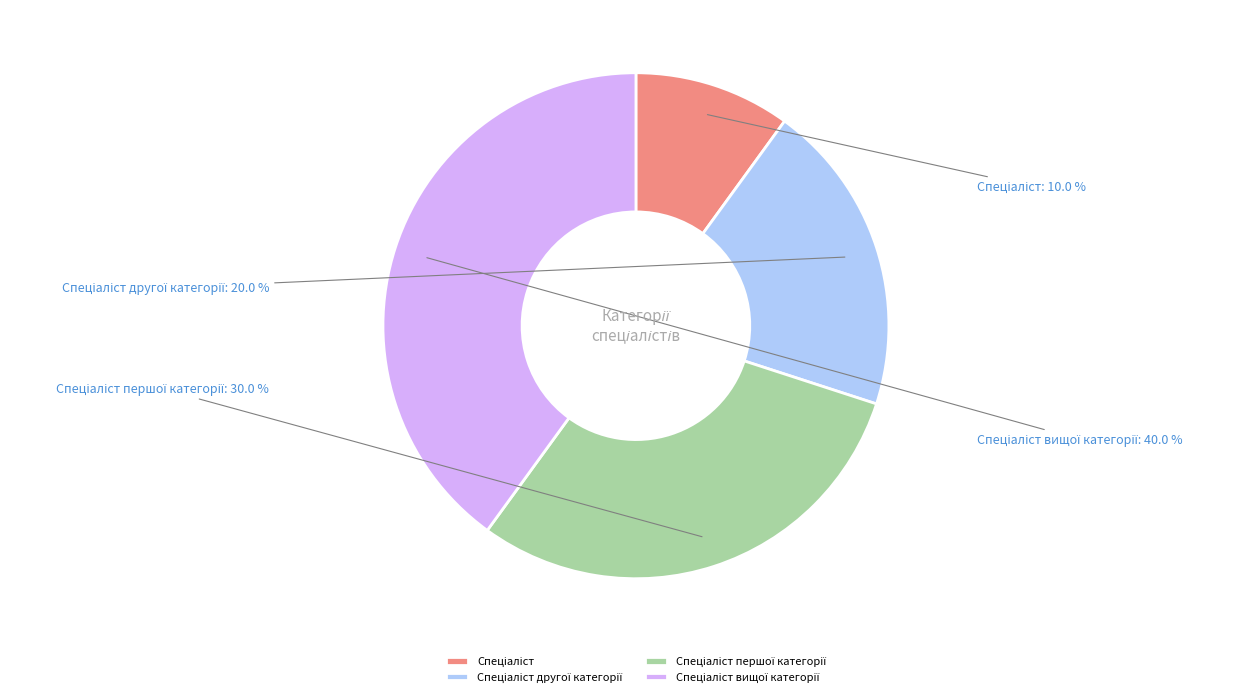

Does any single category account for the majority?

No